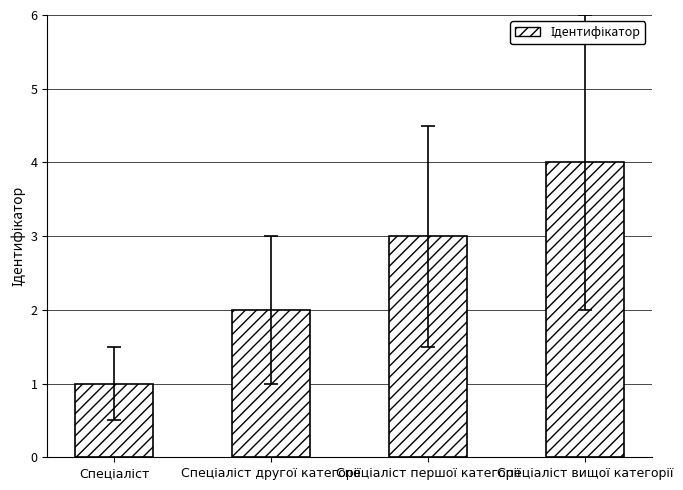

What is the maximum value shown in the chart?

4